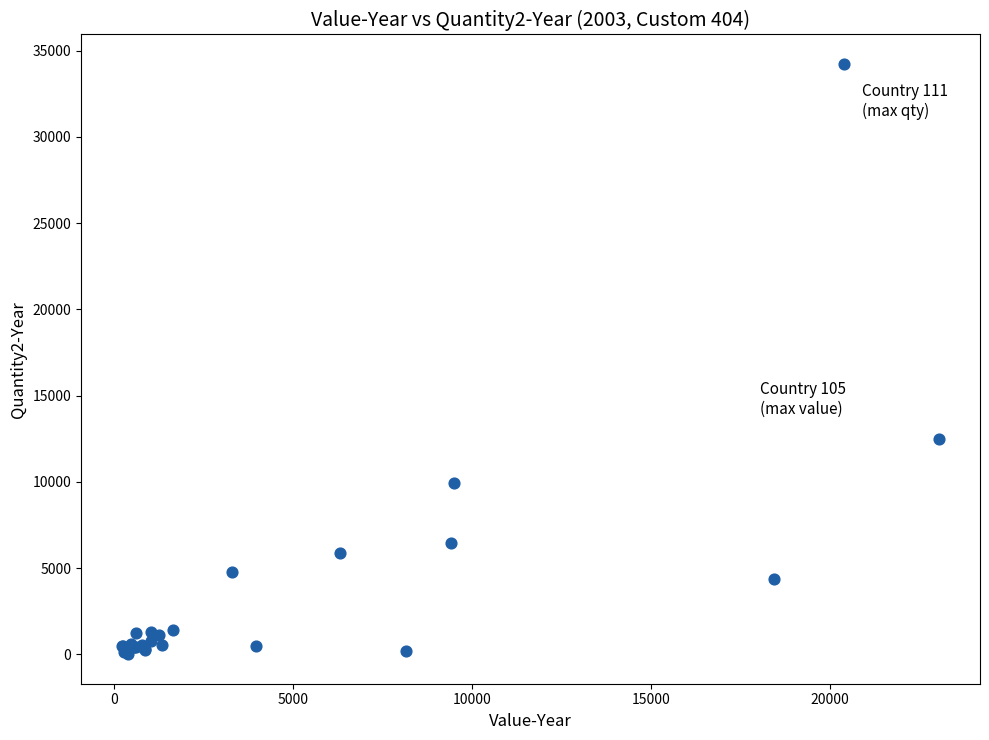

What Y value in the scatter plot is closest to 17117?

12473